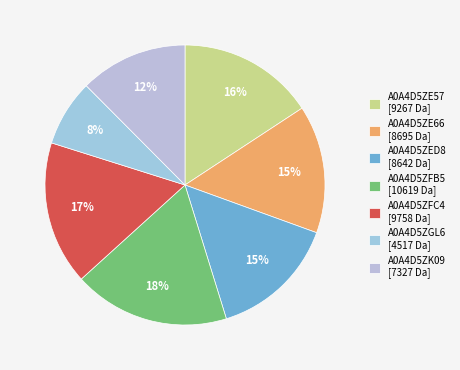

What percentage do A0A4D5ZE66 and A0A4D5ZK09 together represent?

27.2%